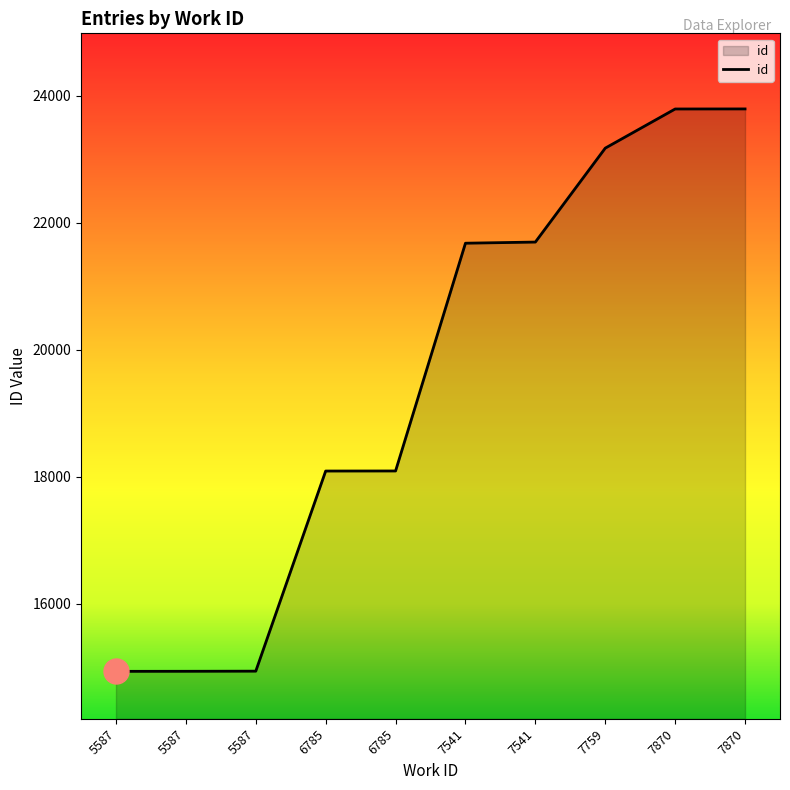

What is the average value?

19512